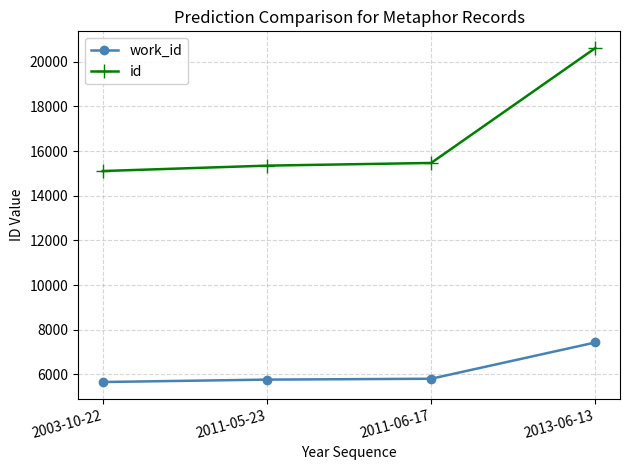

At which category is the sum across all series the highest?

2013-06-13